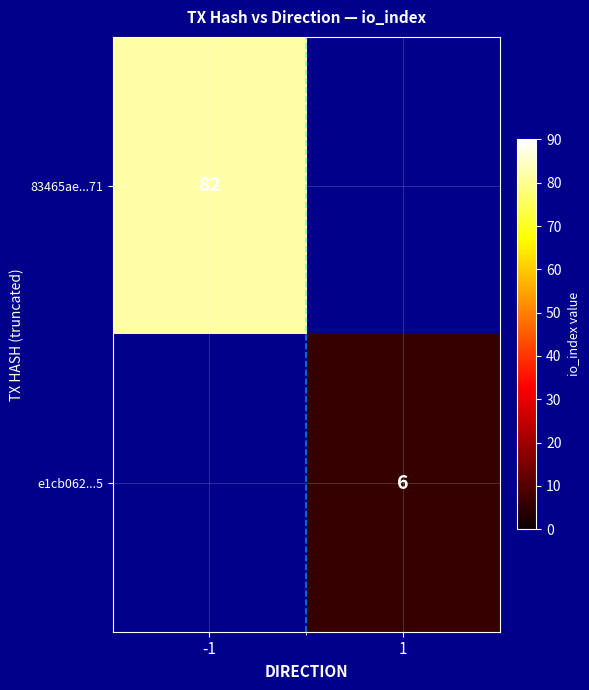

The 83465ae...71 series shows 82 at -1. True or false?

True